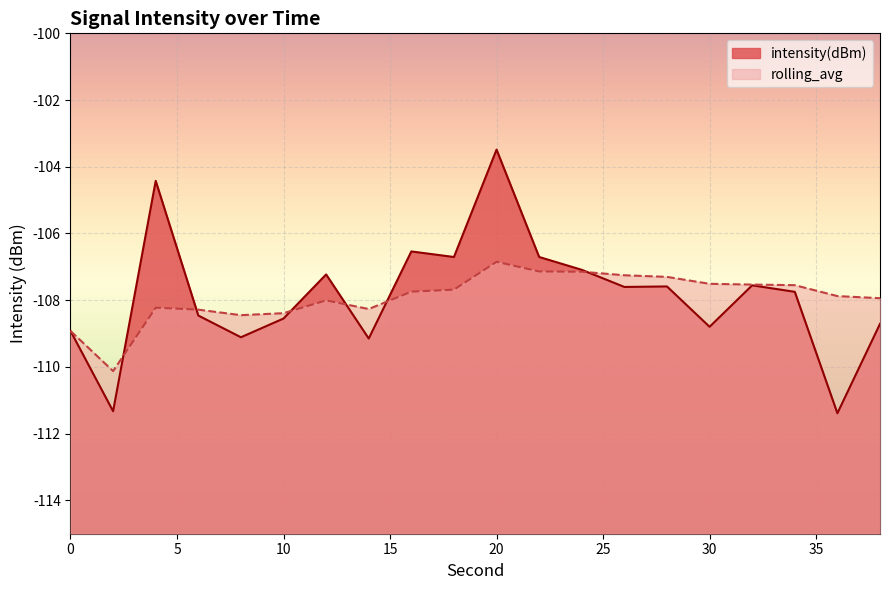

Rank the categories by rolling_avg value from highest to lowest.

20, 22, 24, 26, 28, 30, 32, 34, 18, 16, 36, 38, 12, 4, 14, 6, 10, 8, 0, 2